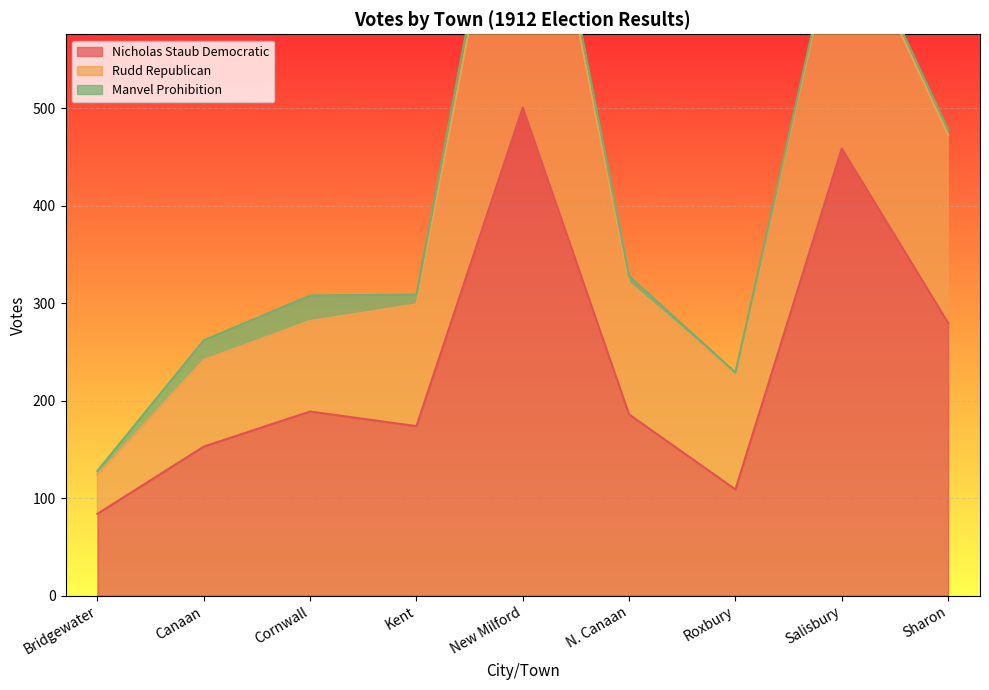

Which has a higher value, Roxbury or New Milford?

New Milford